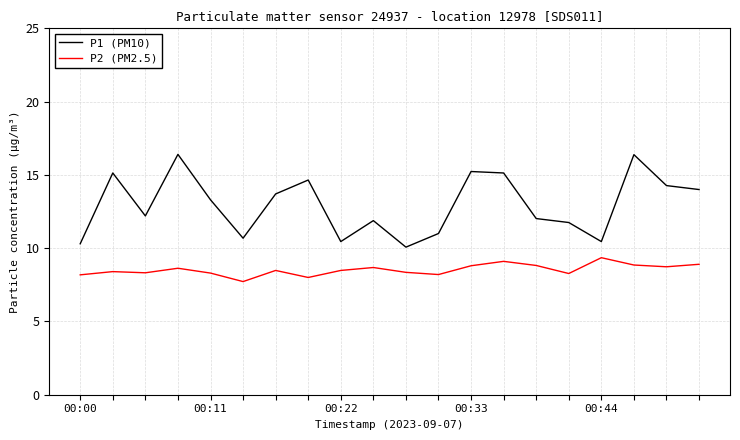

Which series has the largest total across all categories?

P1 (PM10)